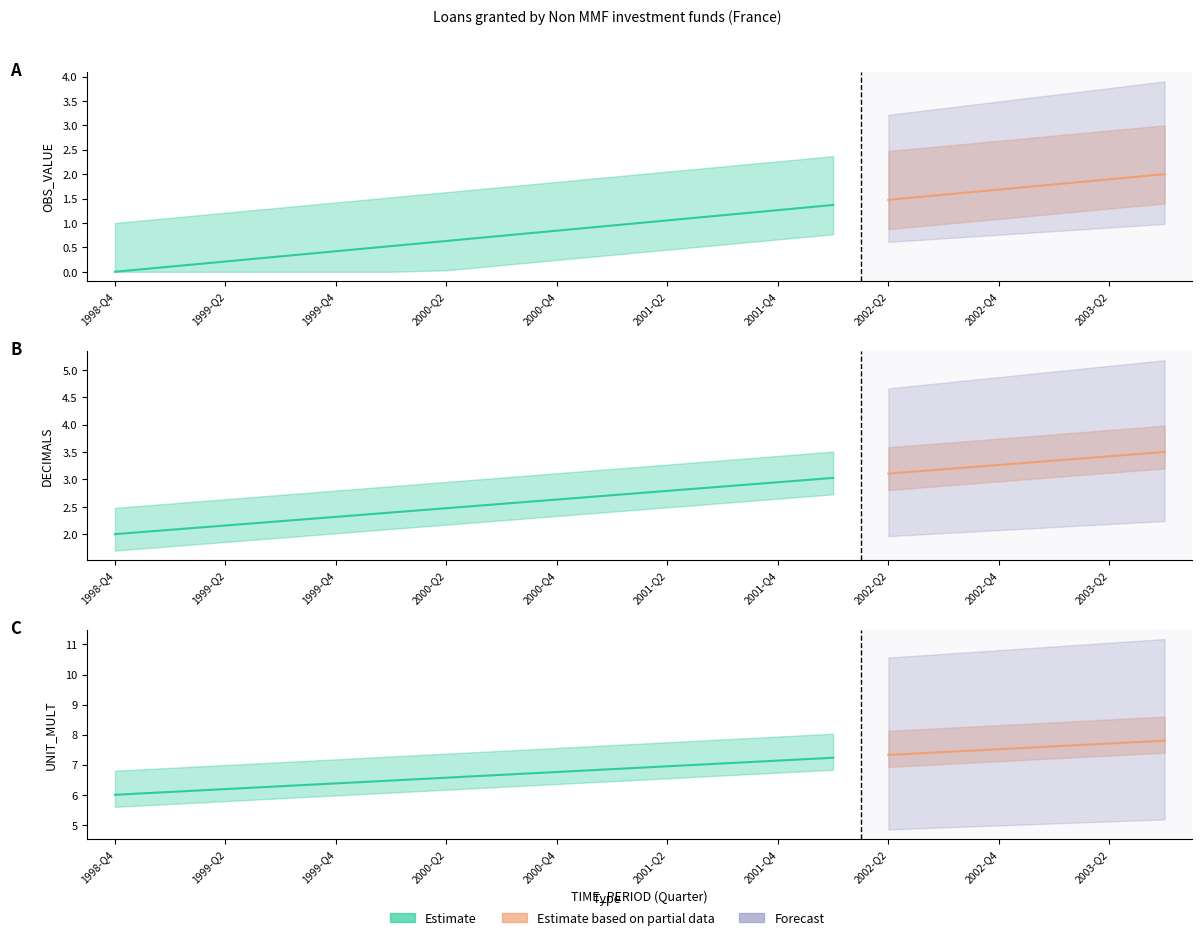

At how many categories does at least one series exceed 4?

20